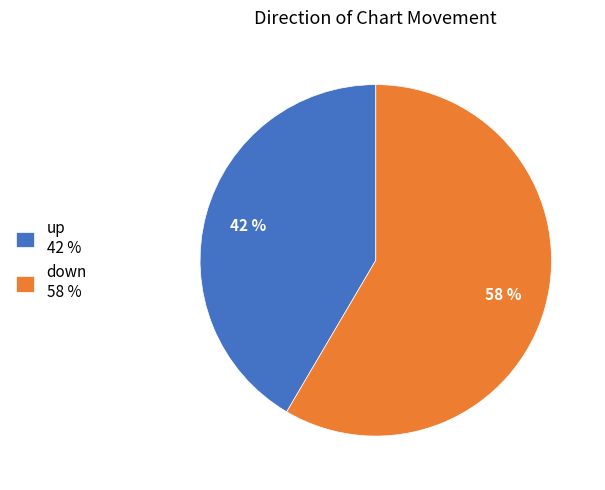

How many slices are in this pie chart?

2